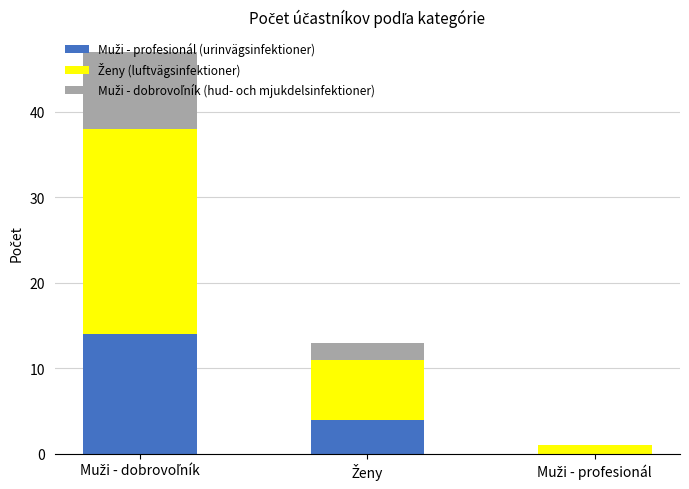

What is the label of the 1st bar from the left?

Muži - dobrovoľník